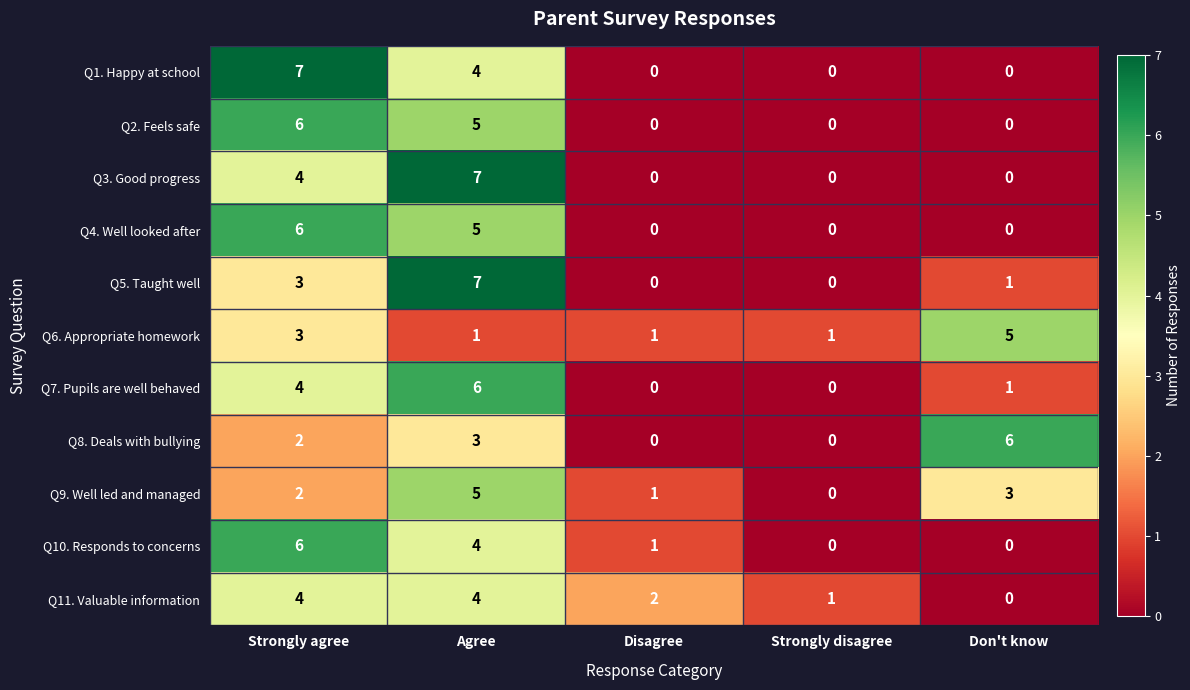

What is the approximate value of Q11. Valuable information at Strongly agree?

4